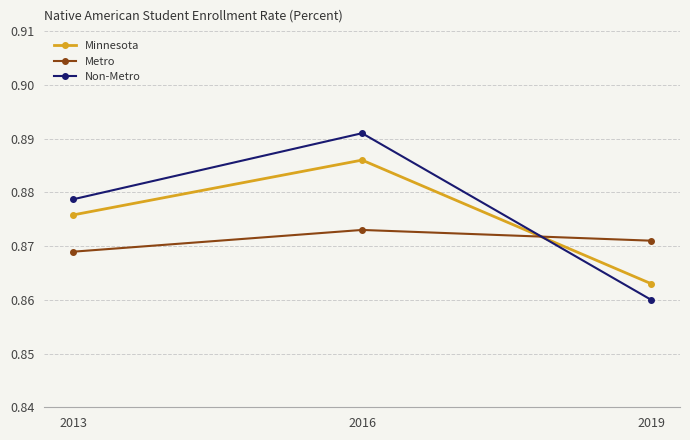

Does the chart have visible grid lines?

Yes